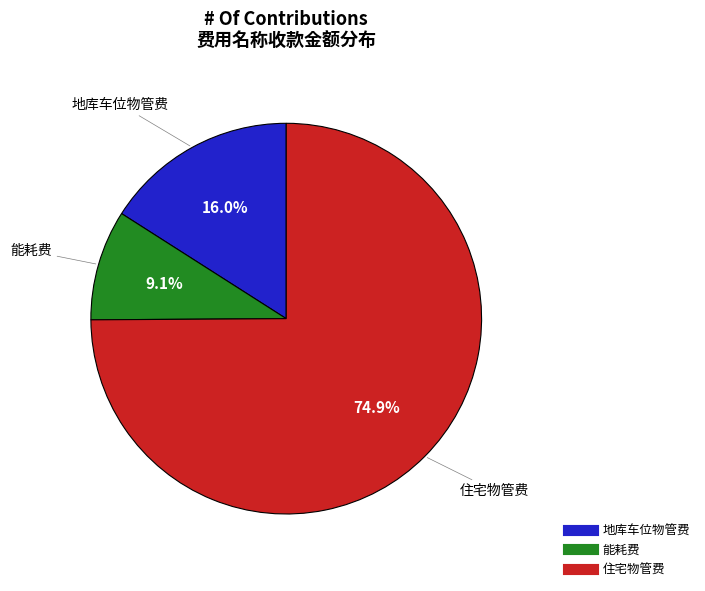

How many segments does this pie chart have?

3